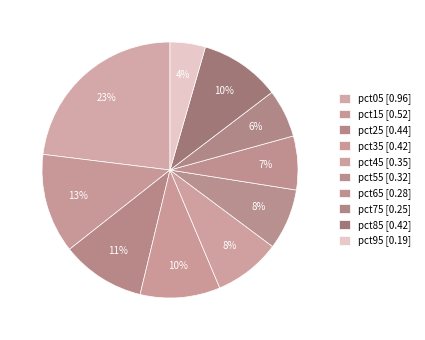

Count the number of slices in the pie.

10